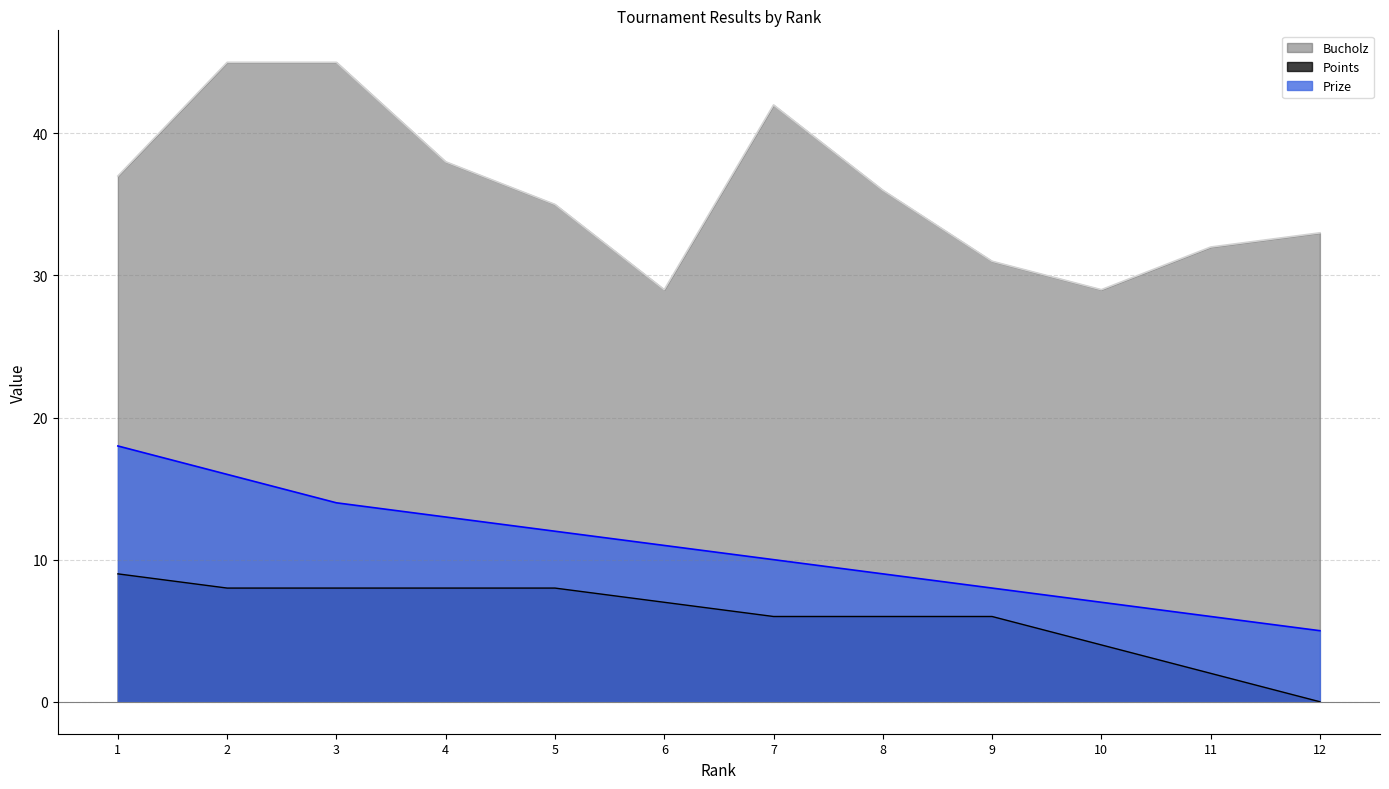

Which category has the lowest value in the Prize series?

12